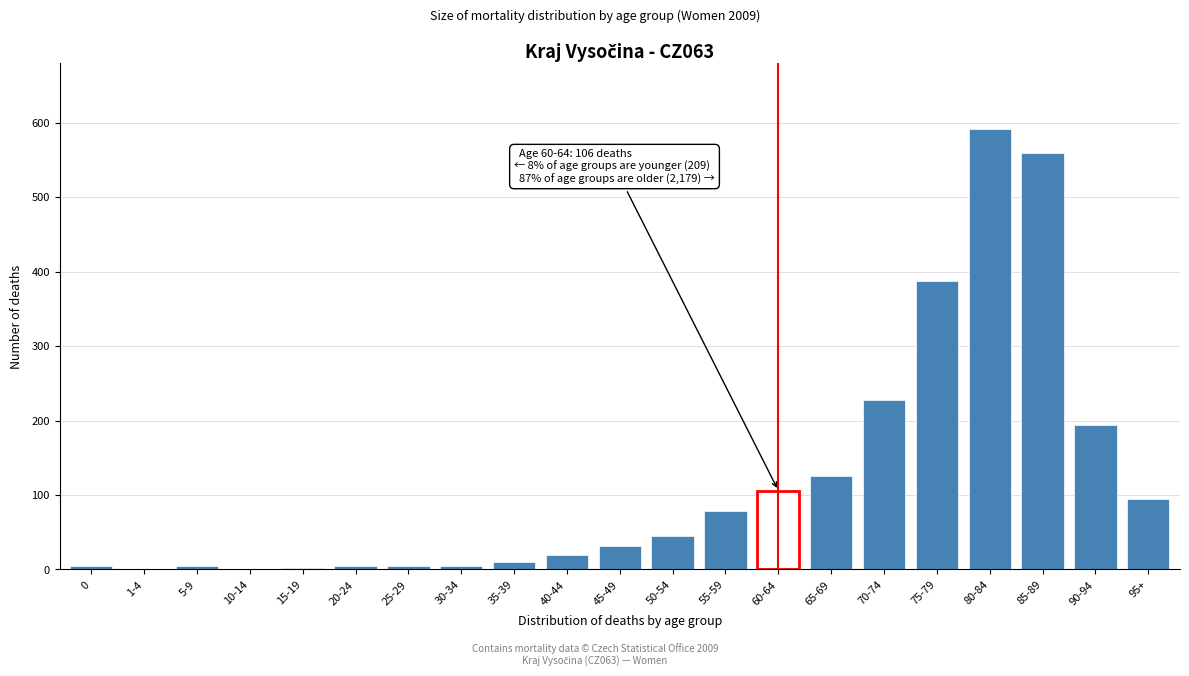

Which category has the highest value across all series?

80-84